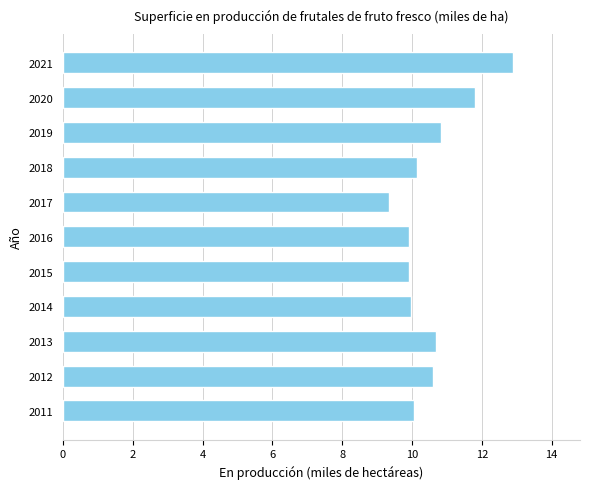

At which category does the chart reach its peak across all series?

2021